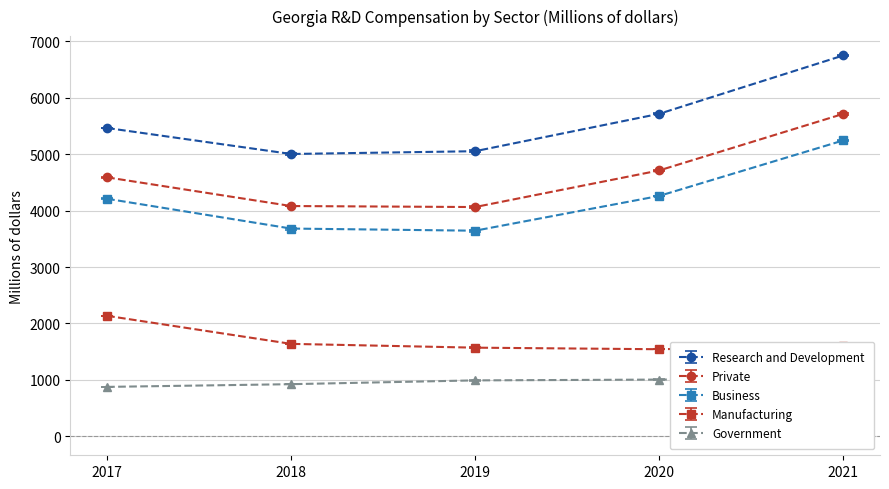

How many distinct data groups are displayed?

5